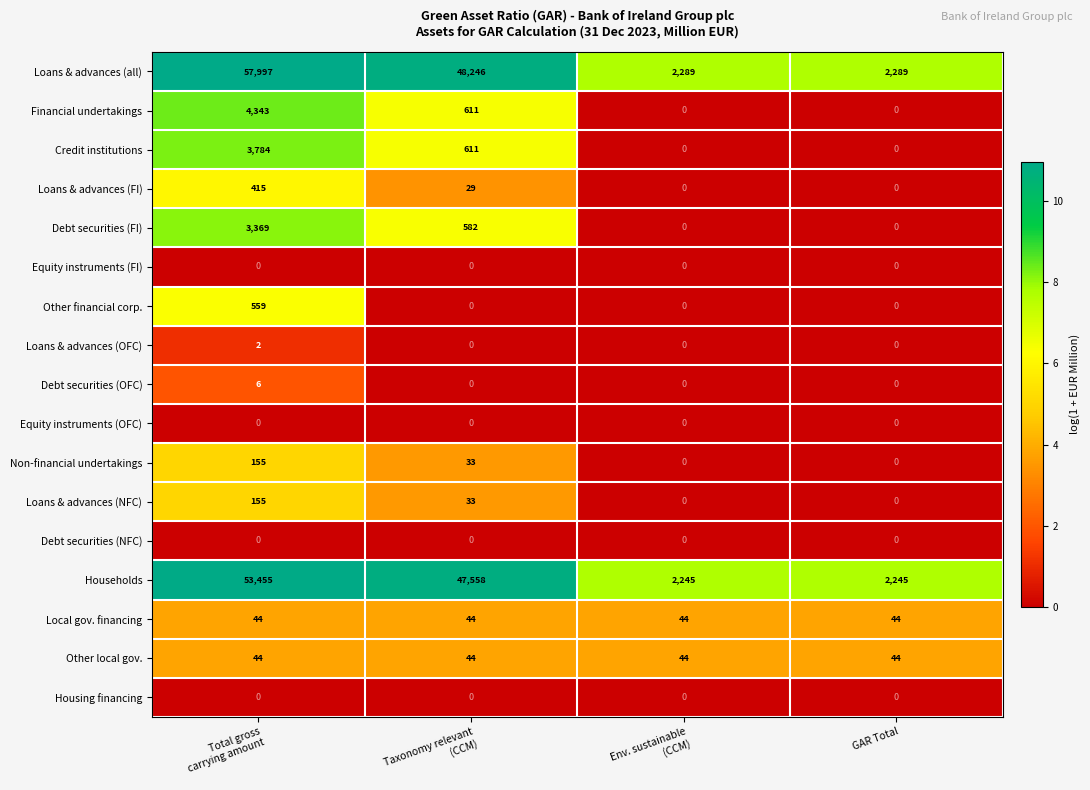

The value of Debt securities (OFC) at GAR Total is -3. True or false?

False